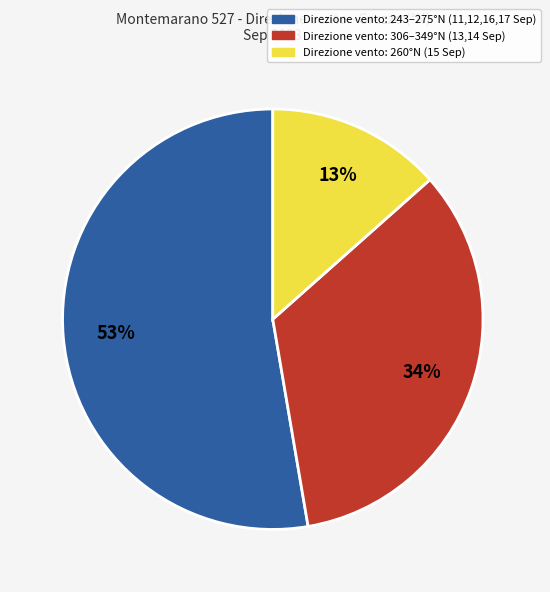

Is there a majority slice in this chart?

Yes